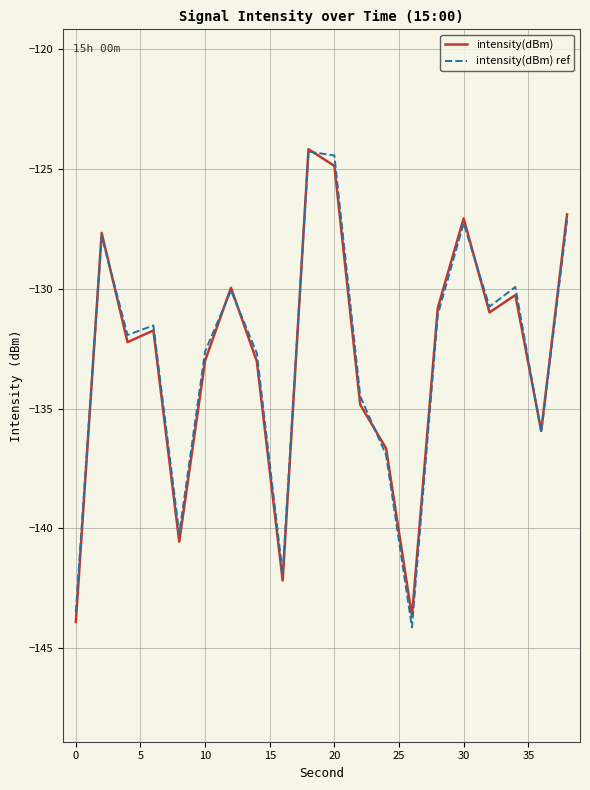

What is the value of the intensity(dBm) ref point at the 7th from the left?

-130.1